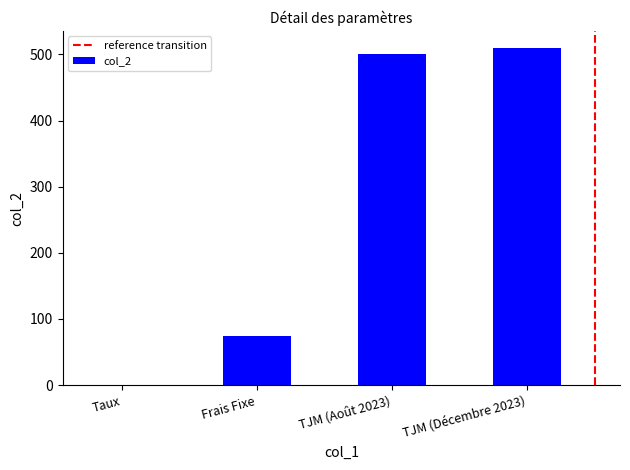

Reading right to left, what are all the values shown in this chart?

510.0	500.0	75.0	0.1